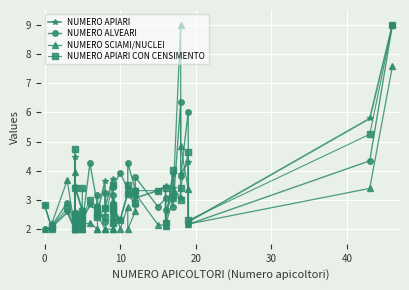

Which series has the largest range (max minus min)?

NUMERO APIARI